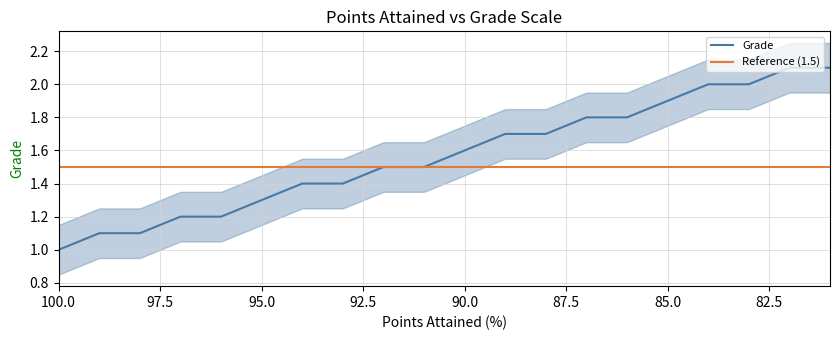

Does the chart display data point markers on the line(s)?

No